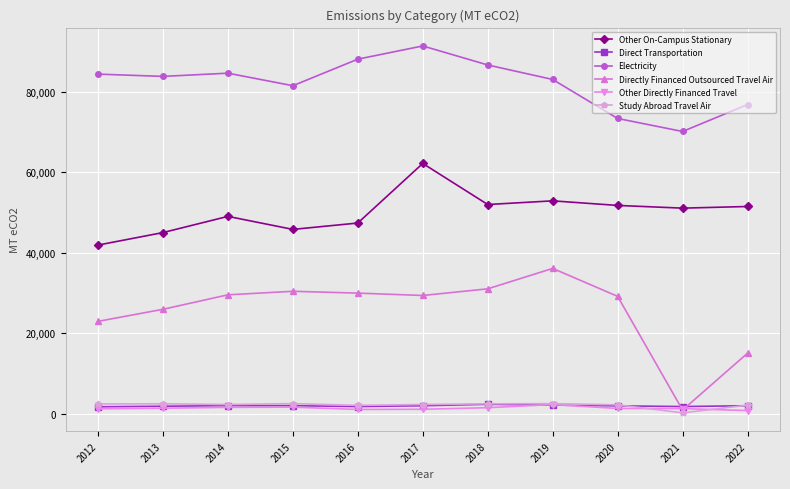

Which category has the highest value across all series?

2017